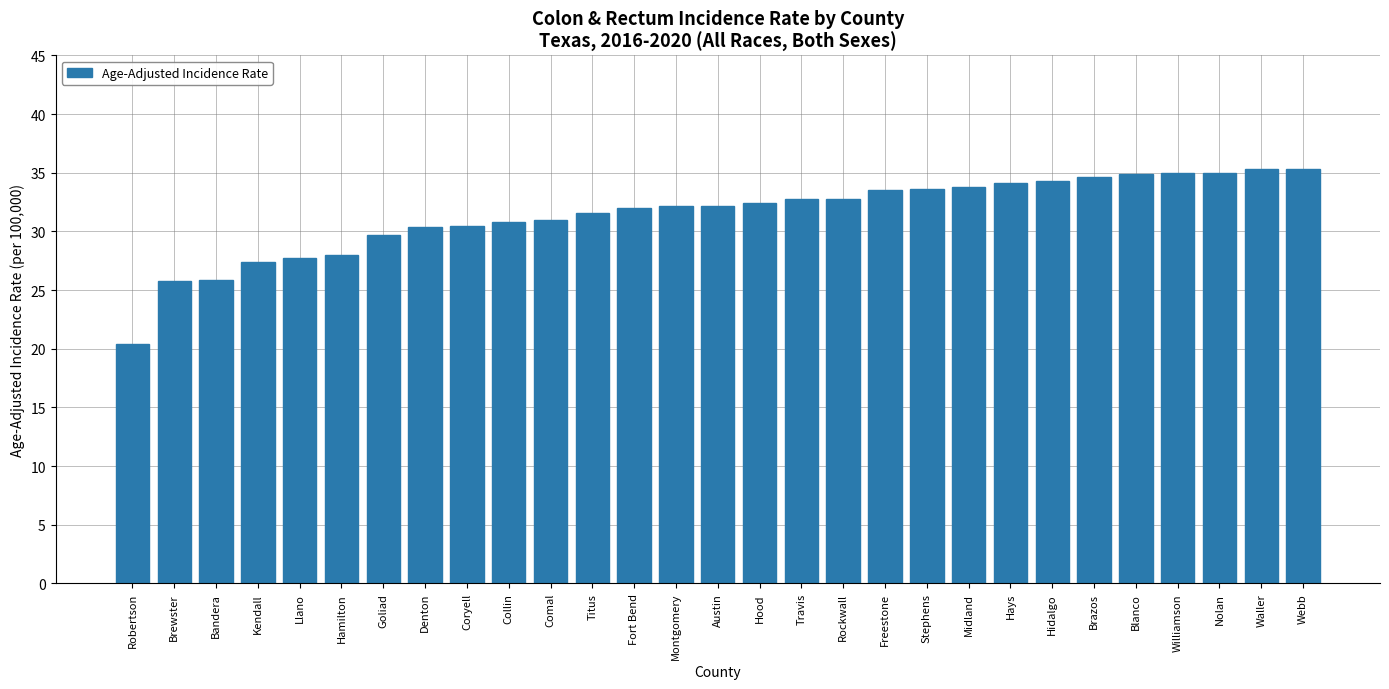

What is the difference between the maximum and minimum values?

14.9